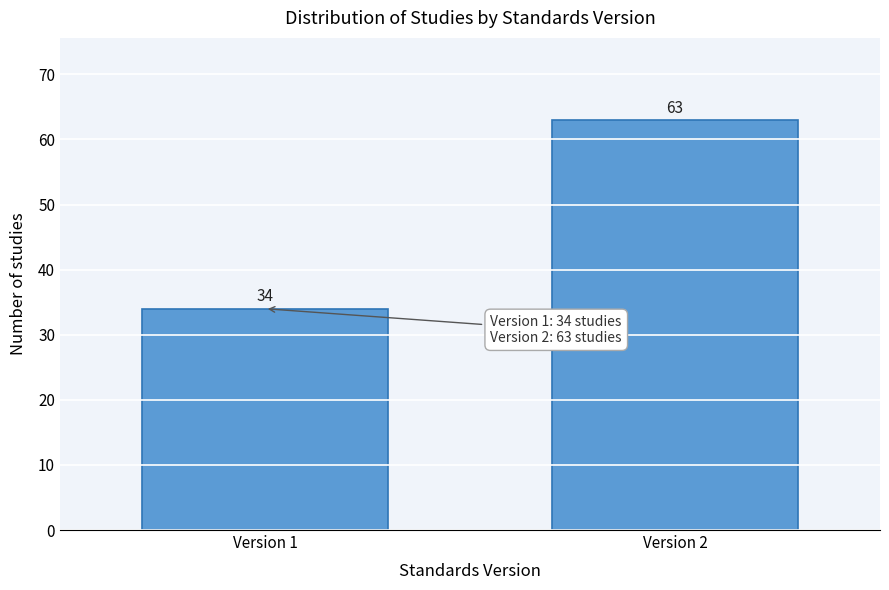

Reading right to left, extract all data points from this chart.

Version 2=63	Version 1=34